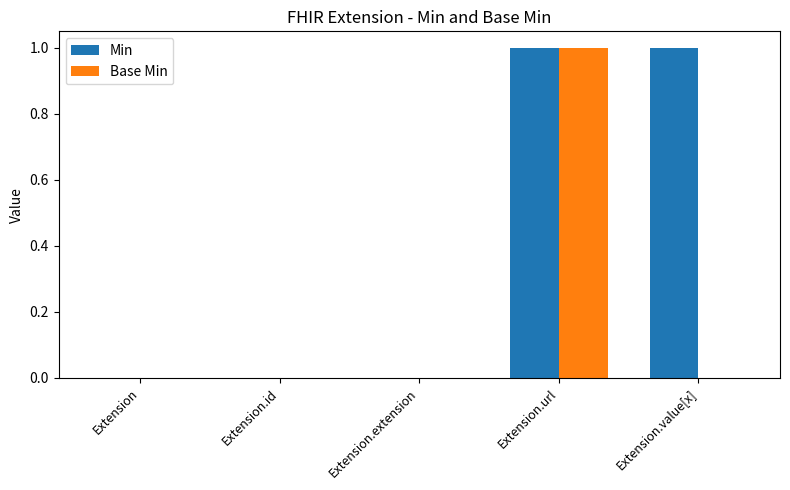

Is it true that Base Min equals 0 at Extension.value[x]?

True